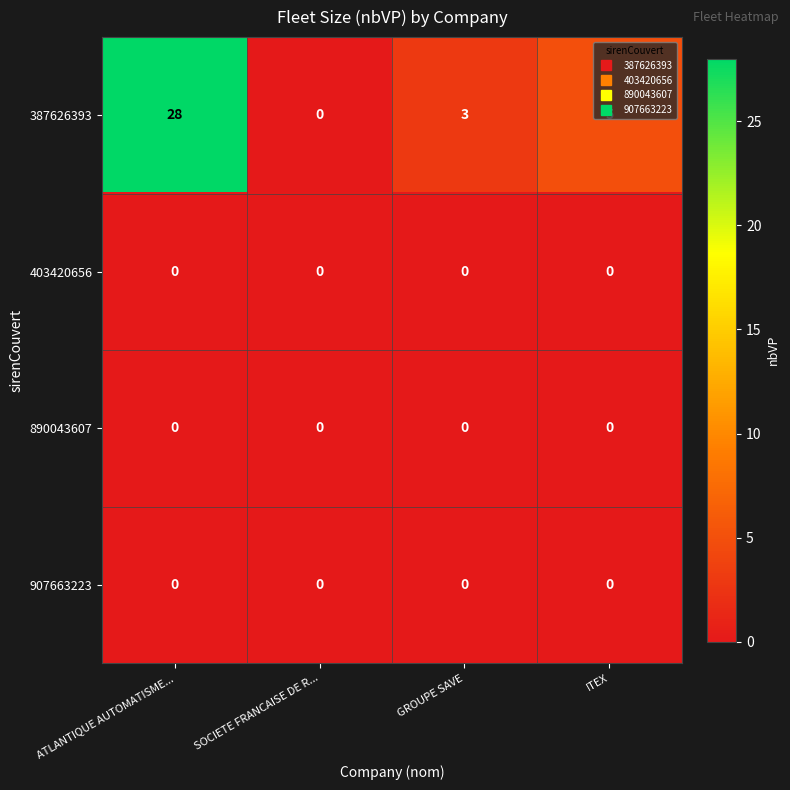

At which label does 387626393 reach its peak?

ATLANTIQUE AUTOMATISME...